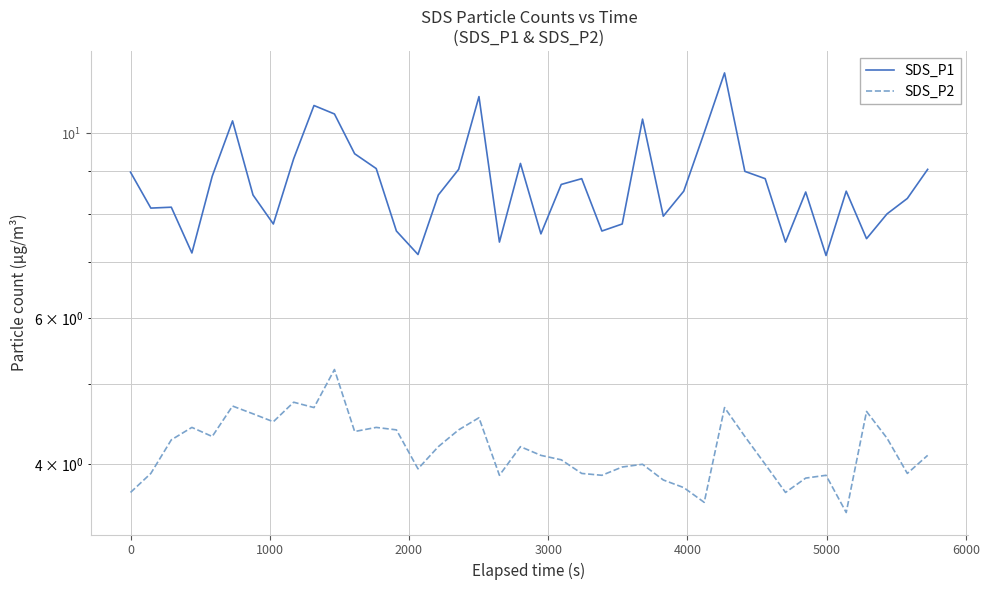

Reading right to left, transcribe all the data shown in this chart.

SDS_P1: 9.1	8.3	8.0	7.5	8.5	7.1	8.5	7.4	8.8	9.0	11.8	10.0	8.5	8.0	10.4	7.8	7.6	8.8	8.7	7.6	9.2	7.4	11.1	9.1	8.4	7.2	7.6	9.1	9.4	10.6	10.8	9.3	7.8	8.4	10.3	8.9	7.2	8.2	8.1	9.0
SDS_P2: 4.1	3.9	4.3	4.6	3.5	3.9	3.9	3.7	4.0	4.3	4.7	3.6	3.8	3.8	4.0	4.0	3.9	3.9	4.0	4.1	4.2	3.9	4.5	4.4	4.2	4.0	4.4	4.4	4.4	5.2	4.7	4.8	4.5	4.6	4.7	4.3	4.4	4.3	3.9	3.7